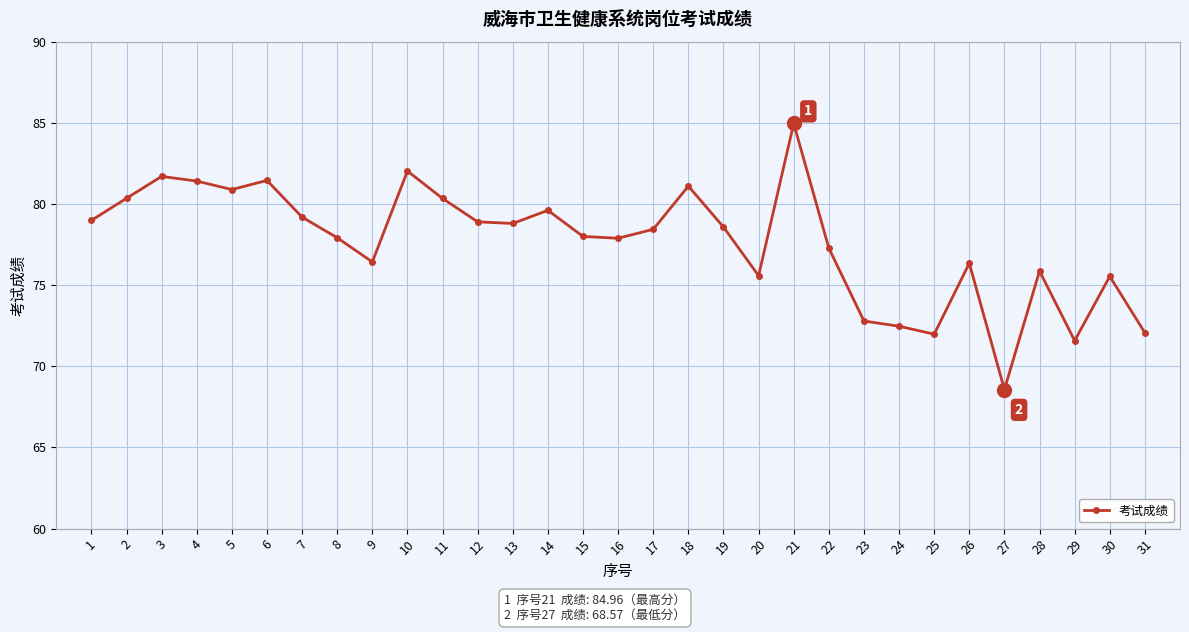

What is the average value?

77.6